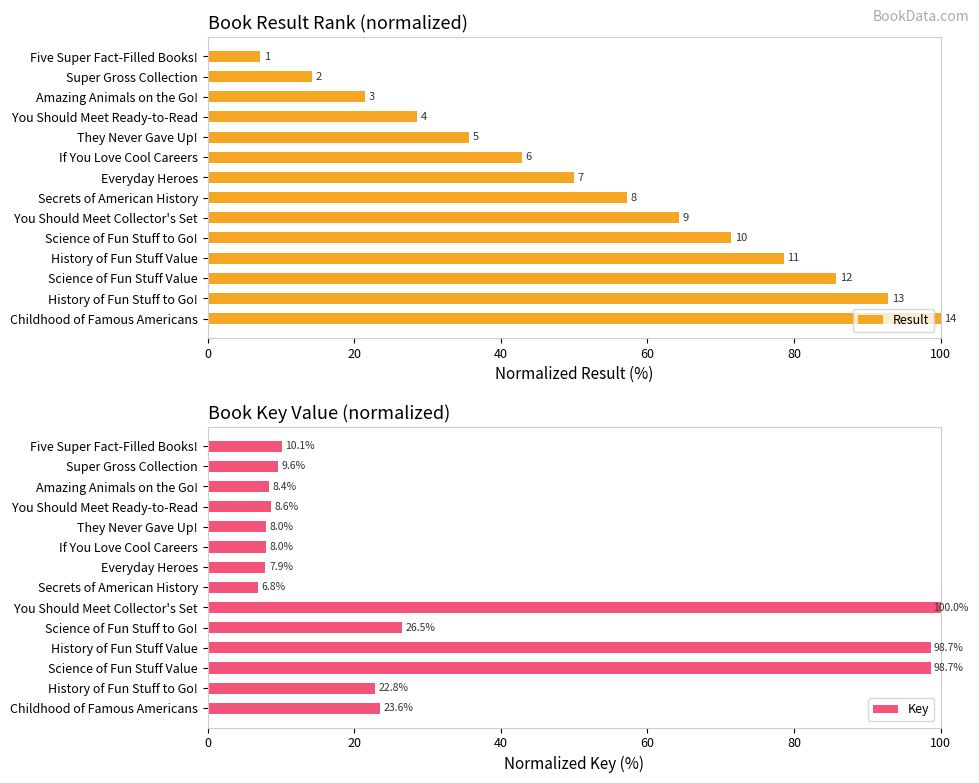

The Key series shows 30.8 at Childhood of Famous Americans. True or false?

False